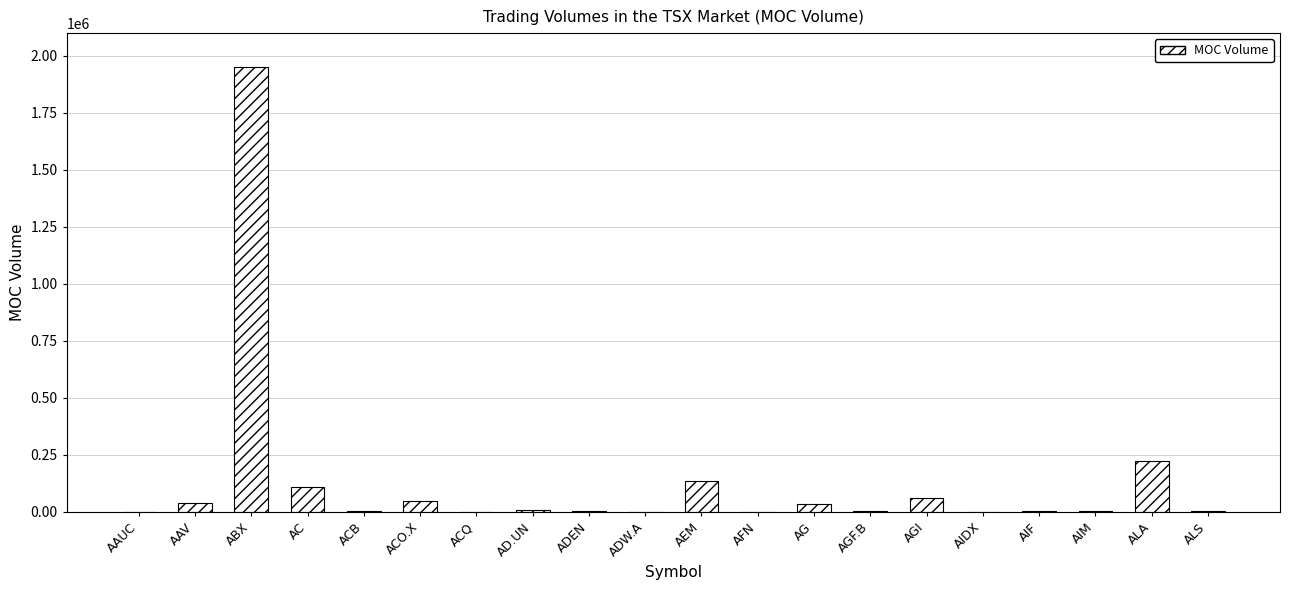

What is the greatest value displayed?

1949328